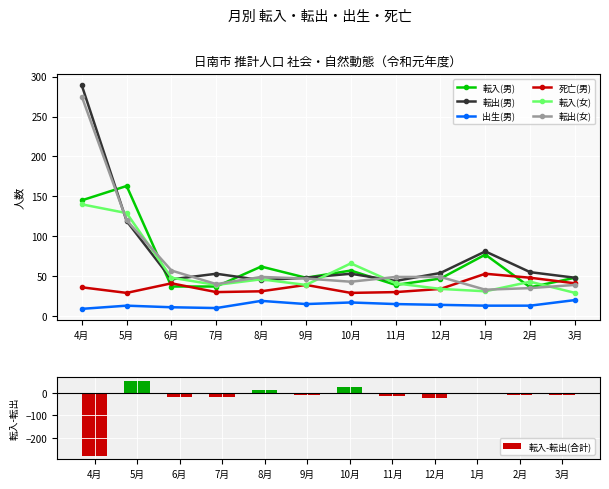

Reading left to right, what are all the values shown in this chart?

転入(男): 145	163	37	37	62	48	57	39	47	77	36	48
転出(男): 289	119	46	53	45	48	53	44	54	81	55	48
出生(男): 9	13	11	10	19	15	17	15	14	13	13	20
死亡(男): 36	29	41	30	31	39	29	30	34	53	48	41
転入(女): 140	129	48	39	46	39	66	41	34	31	43	29
転出(女): 275	120	57	40	49	47	43	49	49	33	35	39